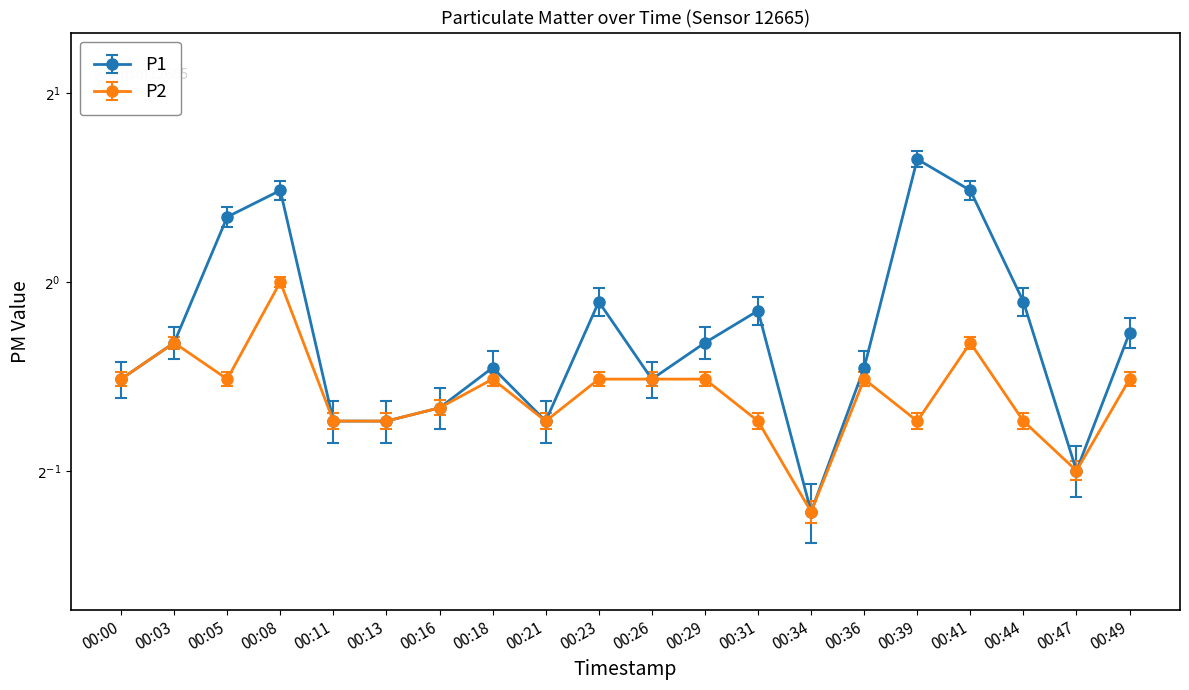

After their last crossing, which series has the higher values: P2 or P1?

P1